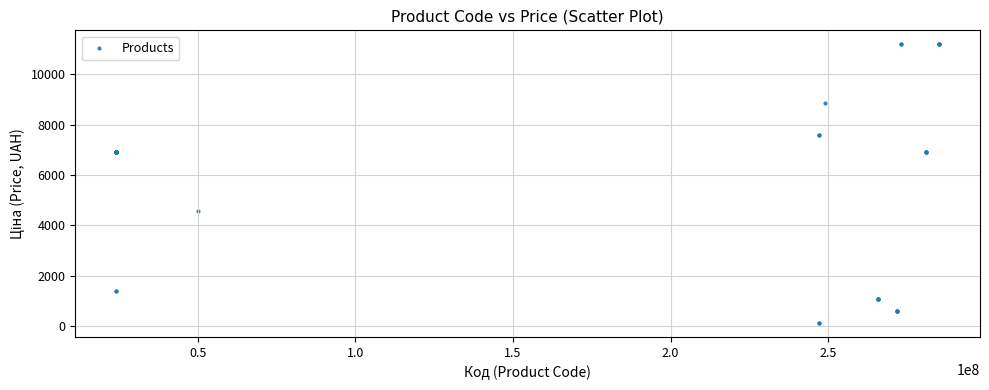

What Y value in the scatter plot is closest to 5651?

4561.9